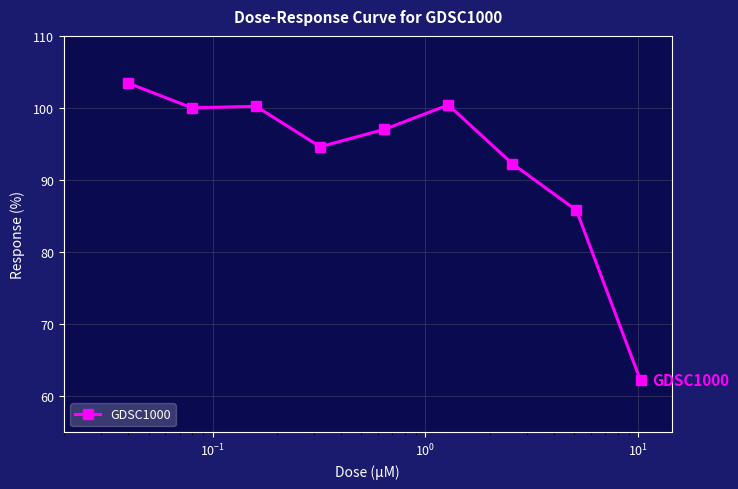

True or false: the data has more than 0 interior local peaks.

True